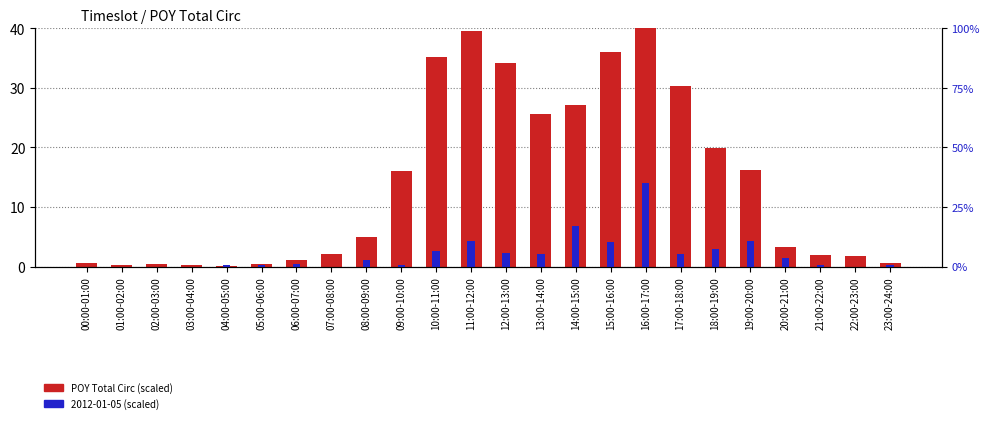

What is the greatest value displayed?

40.0